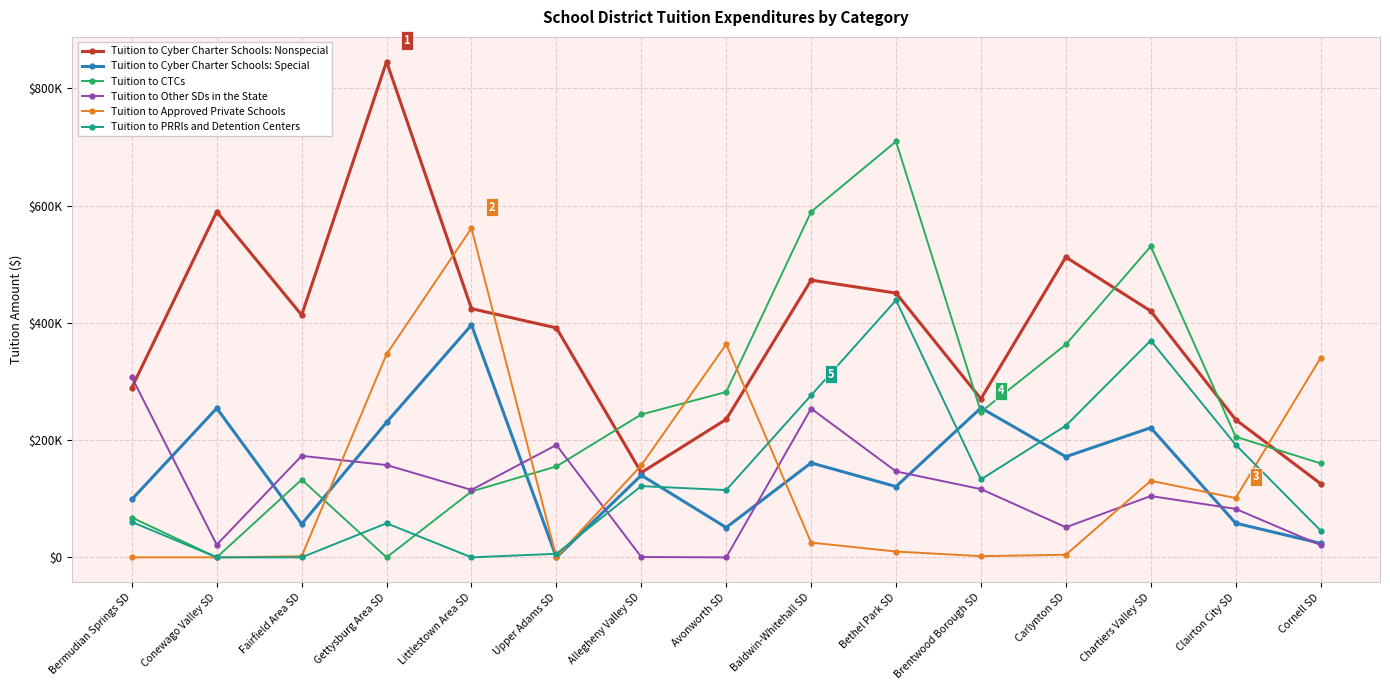

What is the label of the 8th point from the right?

Avonworth SD